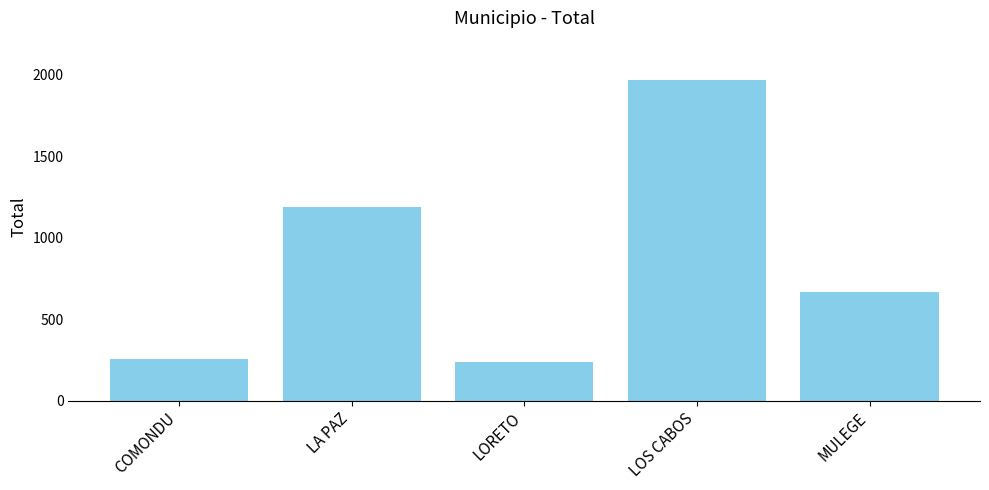

What is the minimum value shown in the chart?

238